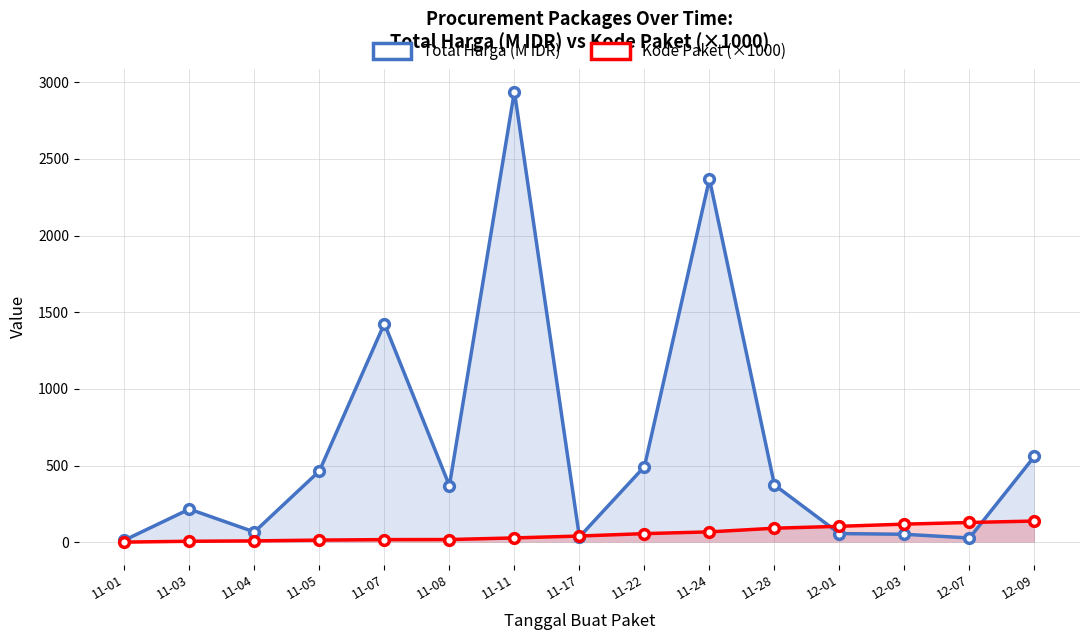

At how many categories does at least one series exceed 2059?

2